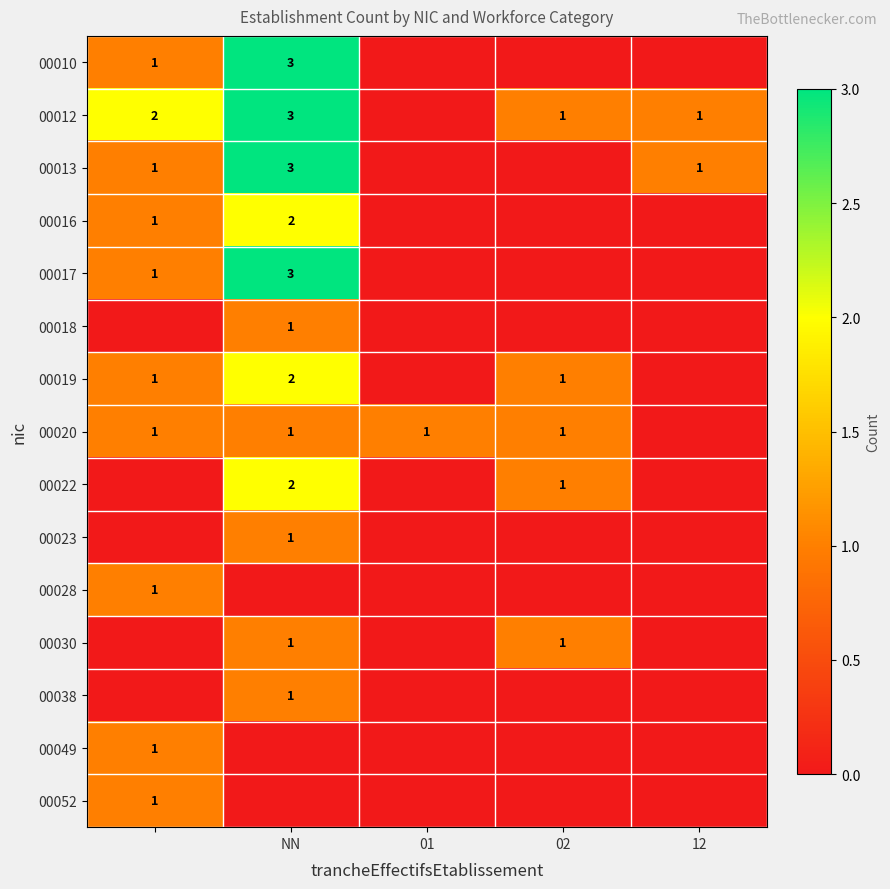

Which series has the largest total across all categories?

00012